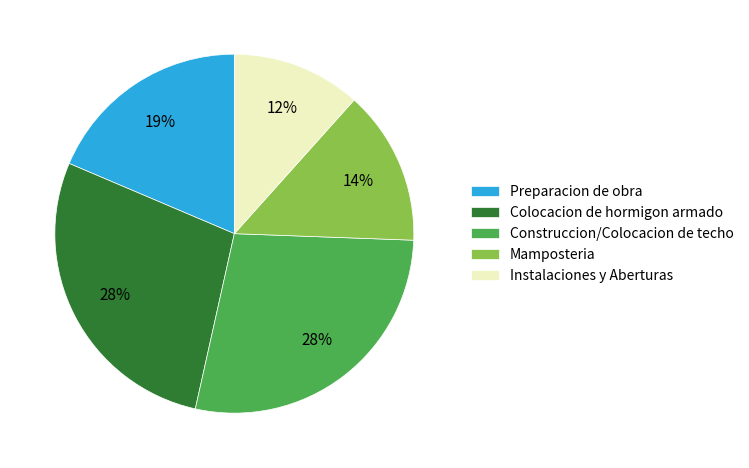

What is the ratio of the value at Preparacion de obra to the value at Instalaciones y Aberturas?

1.6